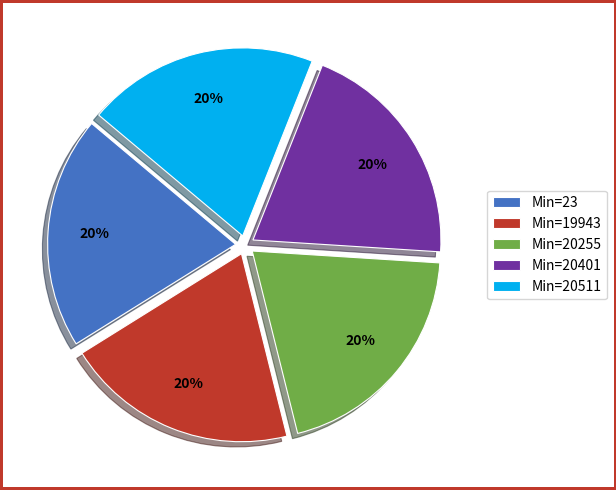

Approximately how many times larger is the value at Min=20511 compared to Min=23?

1.0